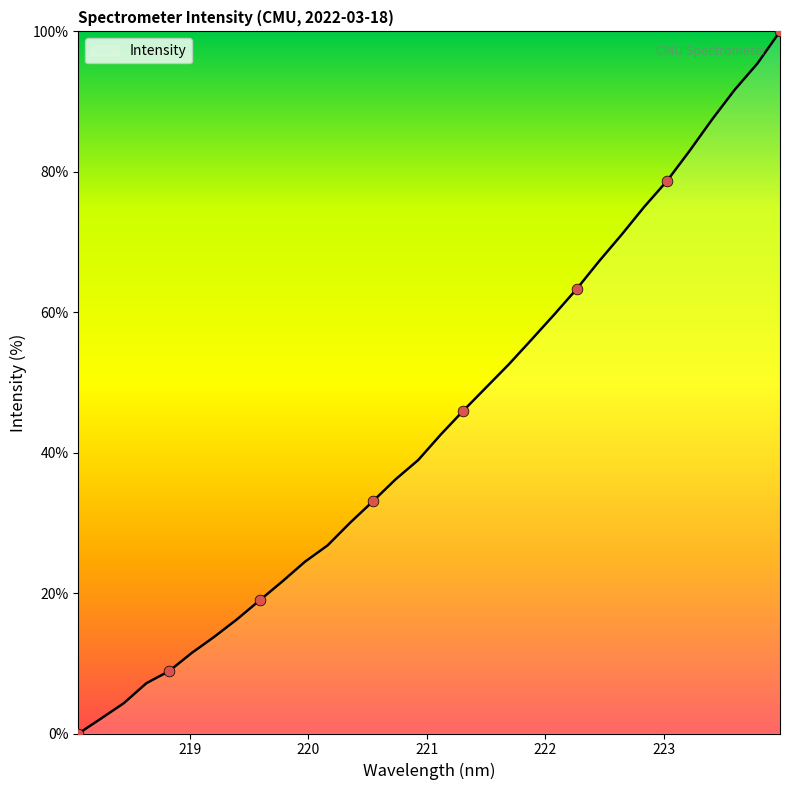

What is the difference between the maximum and minimum values?

100.0